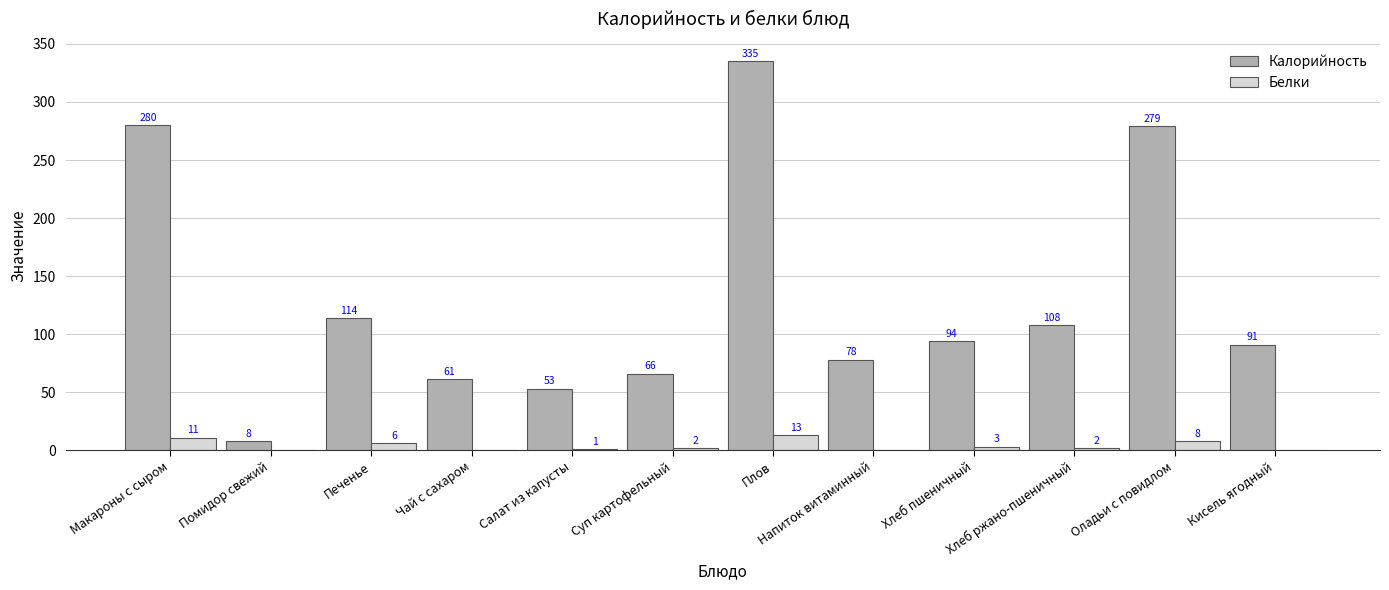

Does the chart contain stacked bars?

No